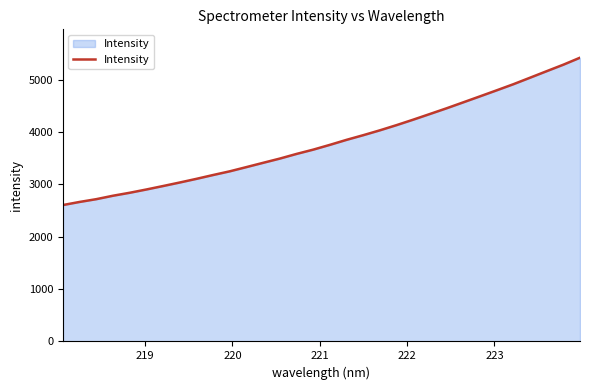

What is the minimum value shown in the chart?

2606.6